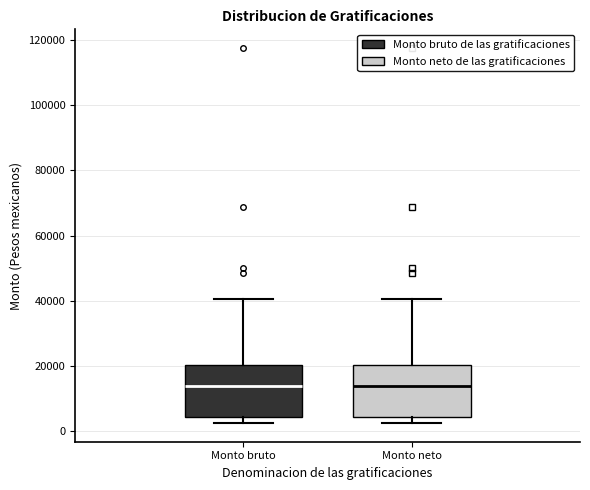

Reading left to right, transcribe this box plot: for each box, give where its median line is, the range the box spans, and where its two whiskers end, as read against the y-axis. The values are not printed on the chart, so give them approximately, as read against the axis.

Monto bruto: median 14000, box 4000 to 20000, whiskers 2000 to 40000
Monto neto: median 14000, box 4000 to 20000, whiskers 2000 to 40000